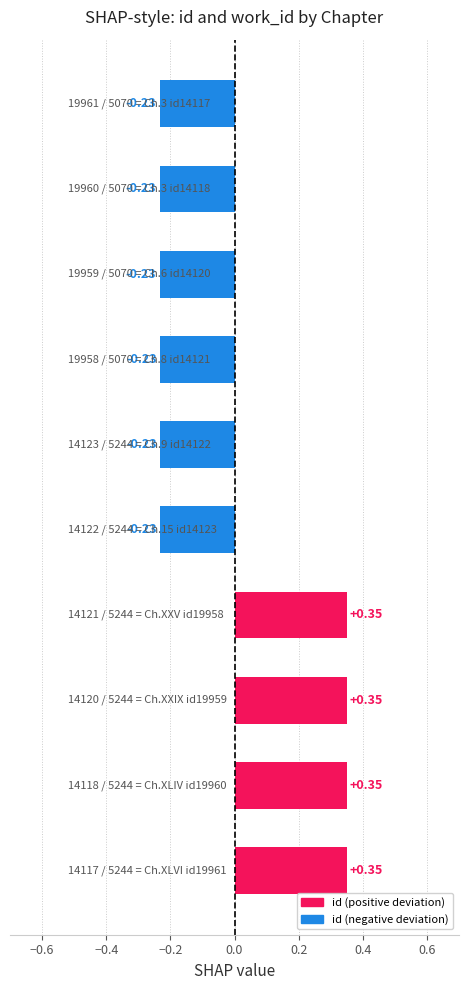

What is the difference between the second highest and second lowest values?

0.6